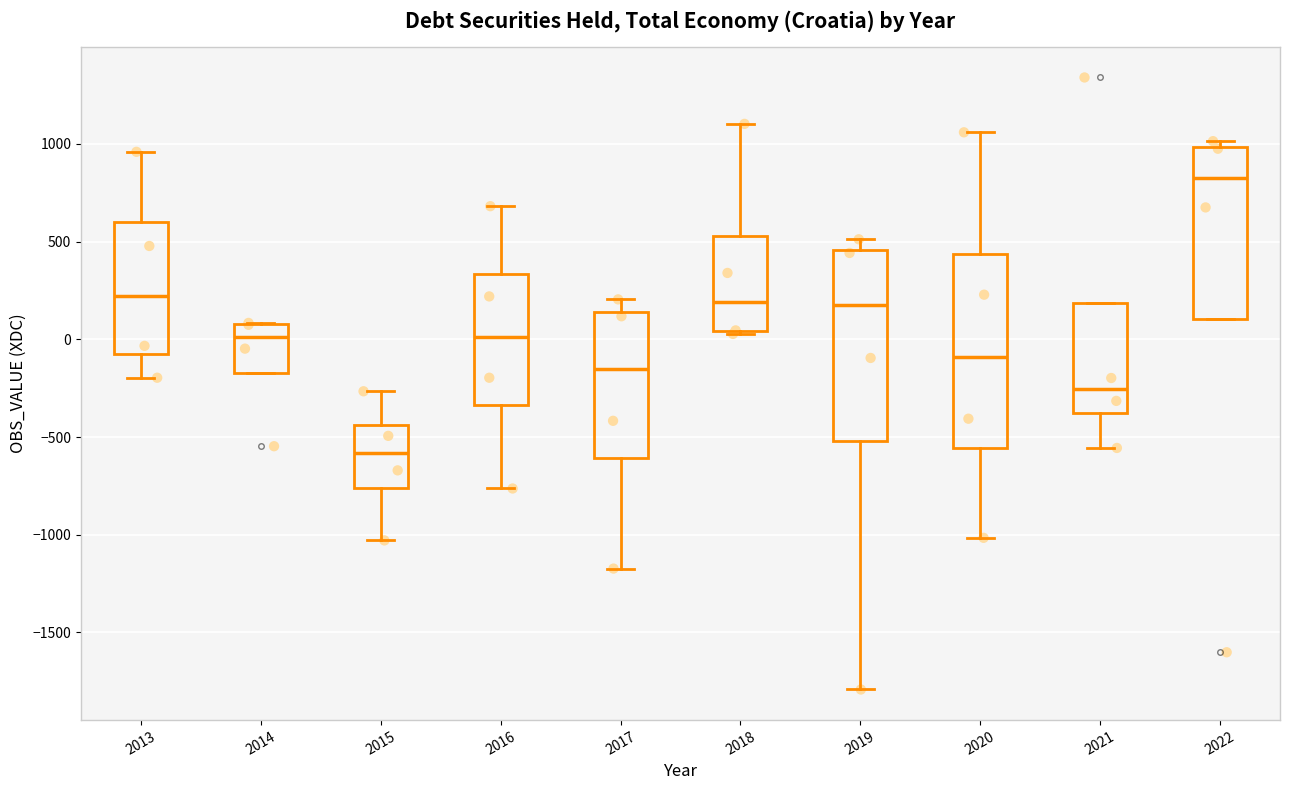

Where is the lower edge of the box at x = 2017 on the y-axis? The values are not printed on the chart, so give them approximately, as read against the axis.

-600